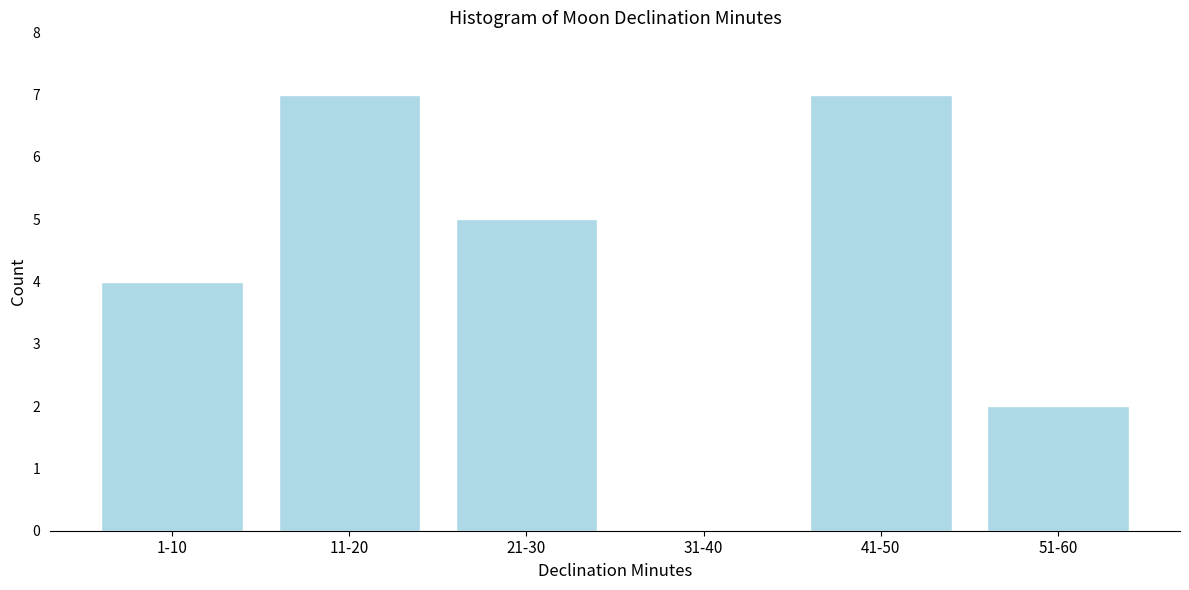

Reading left to right, what are all the values shown in this chart?

1-10=4	11-20=7	21-30=5	31-40=0	41-50=7	51-60=2